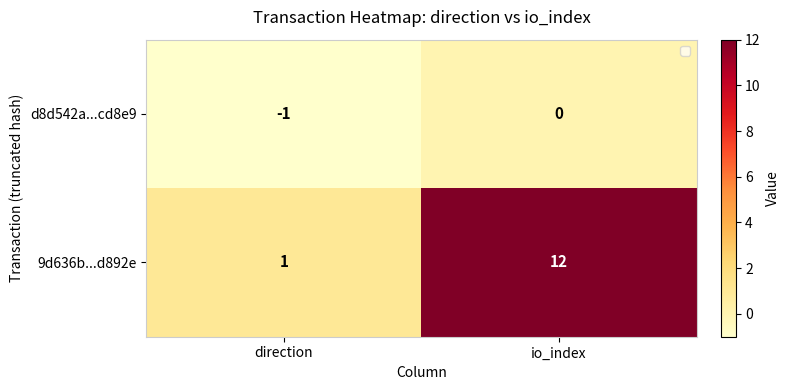

Reading left to right, transcribe all the data shown in this chart.

d8d542a...cd8e9: direction=-1	io_index=0
9d636b...d892e: direction=1	io_index=12